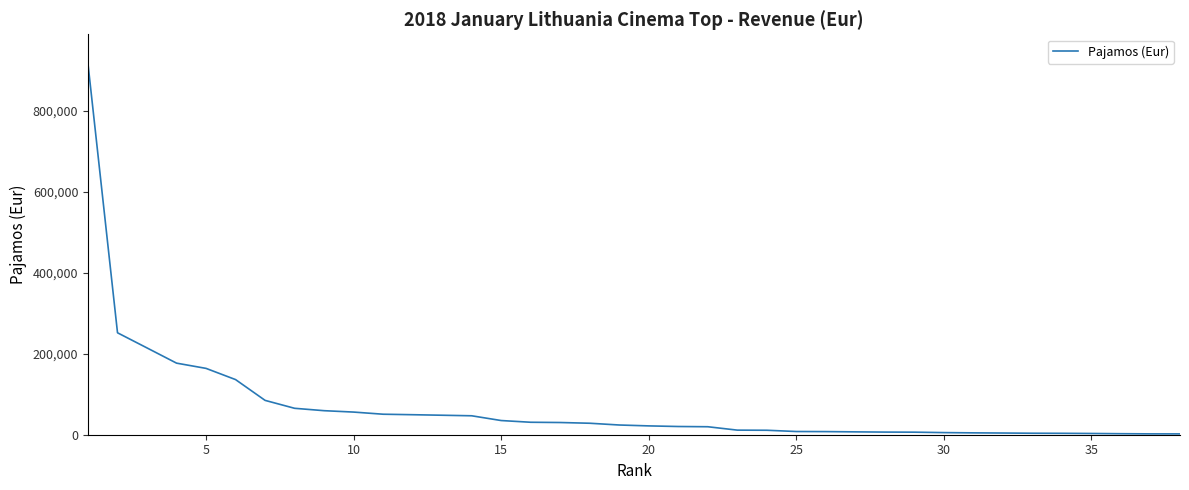

What is the difference between the maximum and minimum values?

914648.0